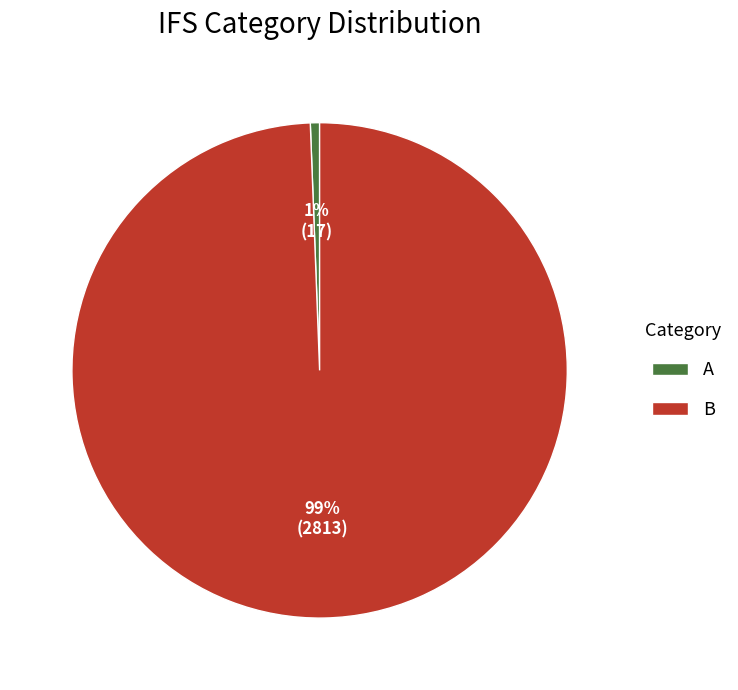

Between A and B, which is larger?

B